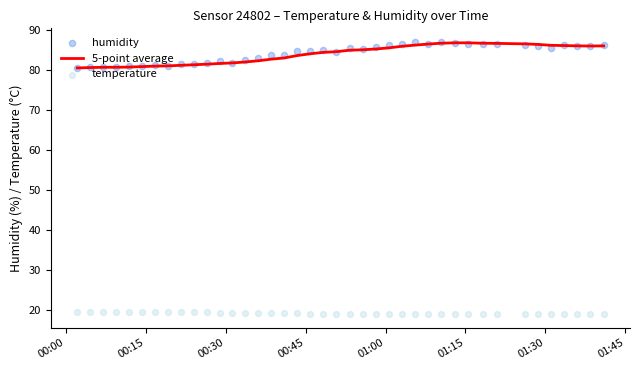

Is the value of temperature at 22 greater than the value of humidity at 12?

No